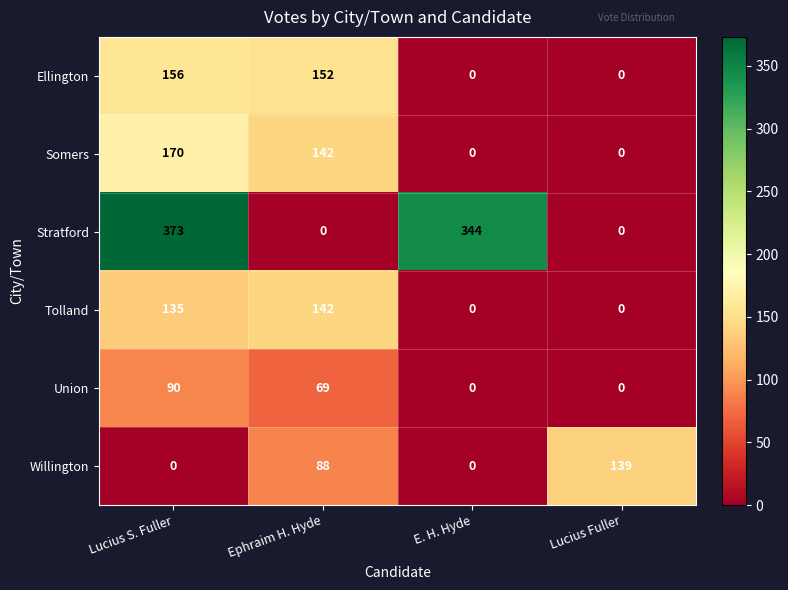

At which category is the sum across all series the highest?

Lucius S. Fuller